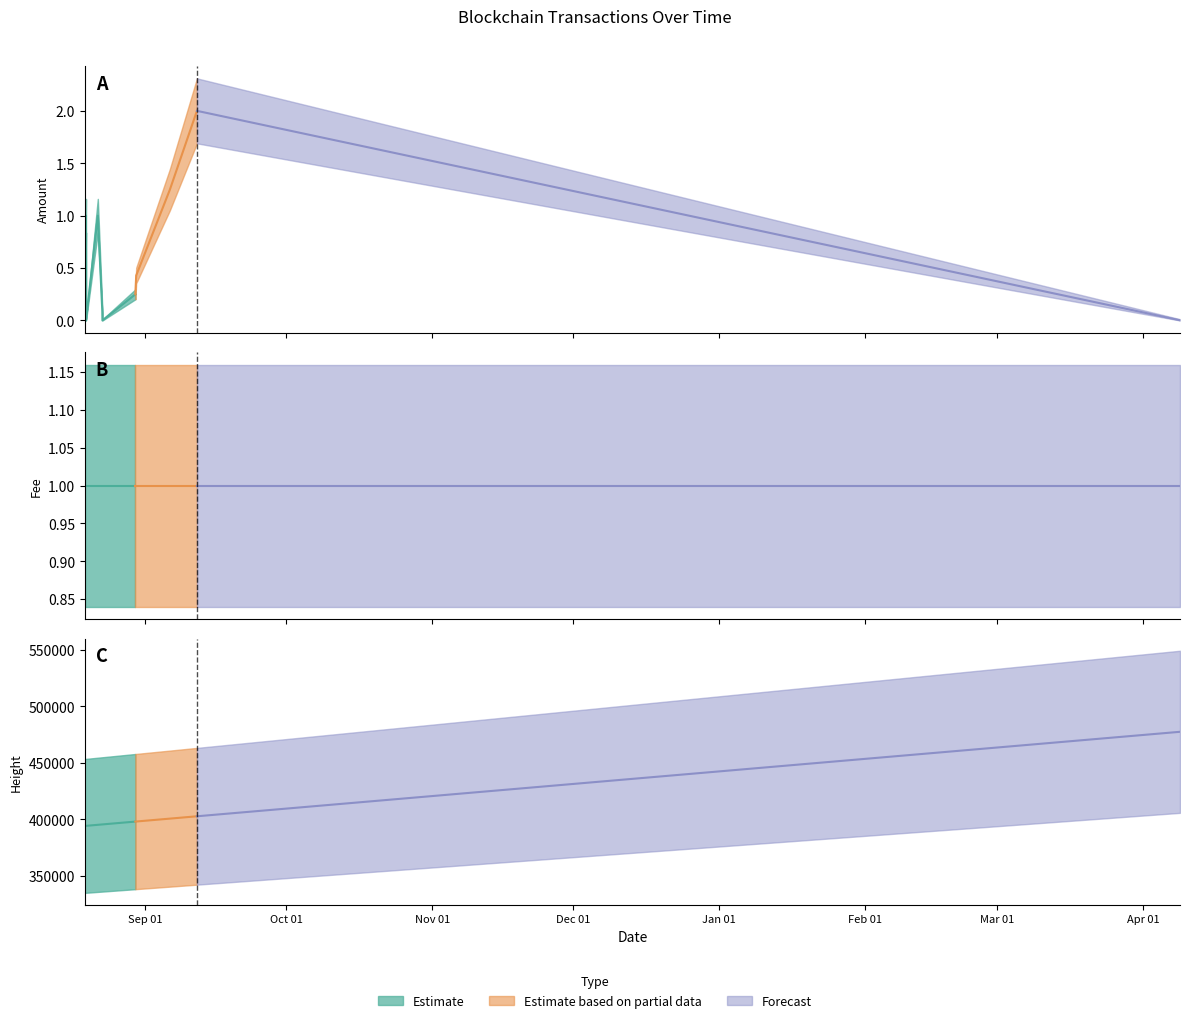

The Fee series shows 1.0 at 2017-08-29 22:44:27. True or false?

True